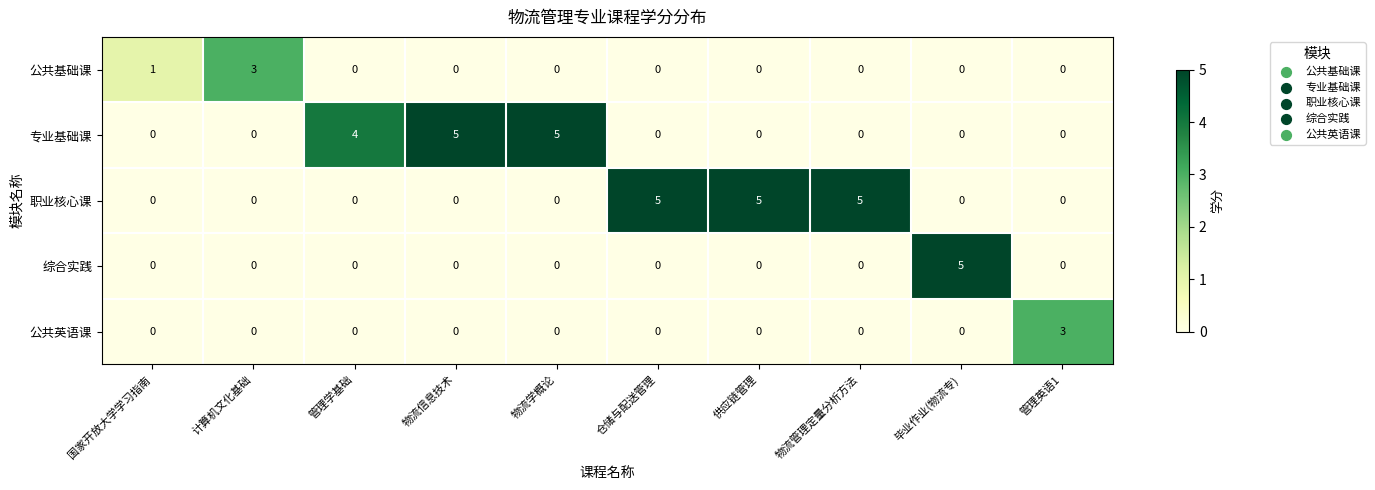

What is the spread (max minus min) of values at 管理英语1?

3